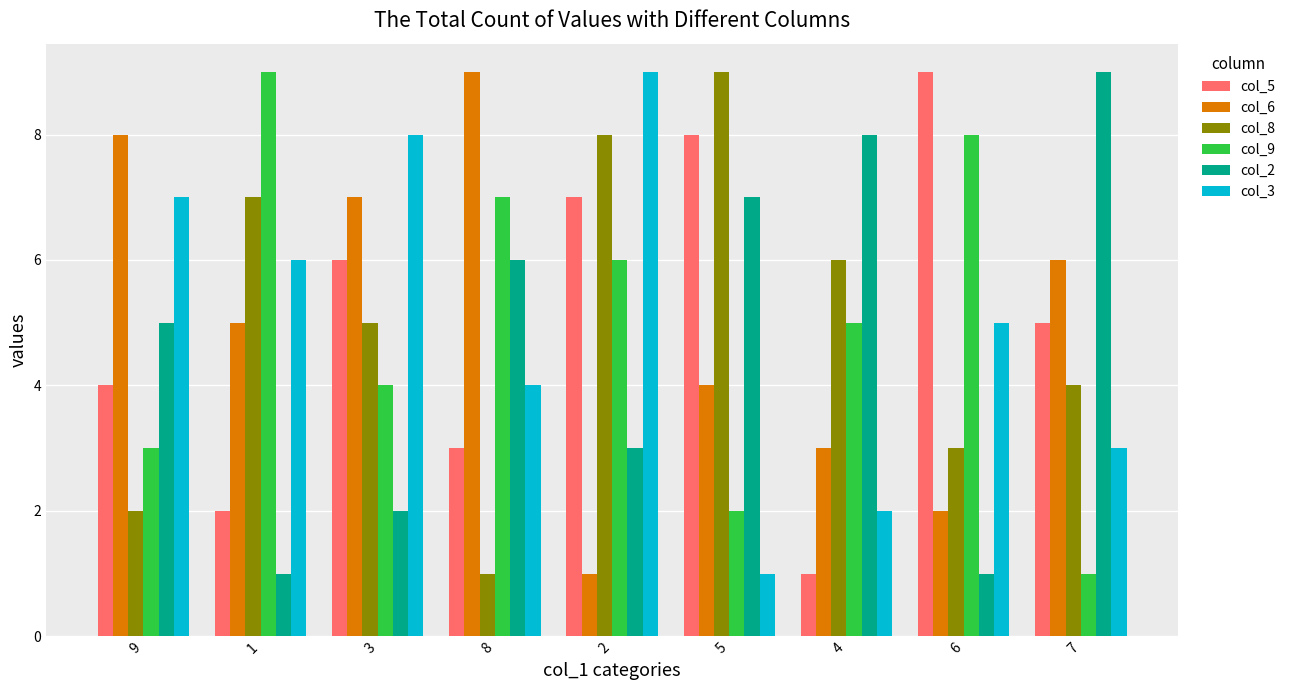

Reading left to right, what are all the values shown in this chart?

col_5: 9=4	1=2	3=6	8=3	2=7	5=8	4=1	6=9	7=5
col_6: 9=8	1=5	3=7	8=9	2=1	5=4	4=3	6=2	7=6
col_8: 9=2	1=7	3=5	8=1	2=8	5=9	4=6	6=3	7=4
col_9: 9=3	1=9	3=4	8=7	2=6	5=2	4=5	6=8	7=1
col_2: 9=5	1=1	3=2	8=6	2=3	5=7	4=8	6=1	7=9
col_3: 9=7	1=6	3=8	8=4	2=9	5=1	4=2	6=5	7=3